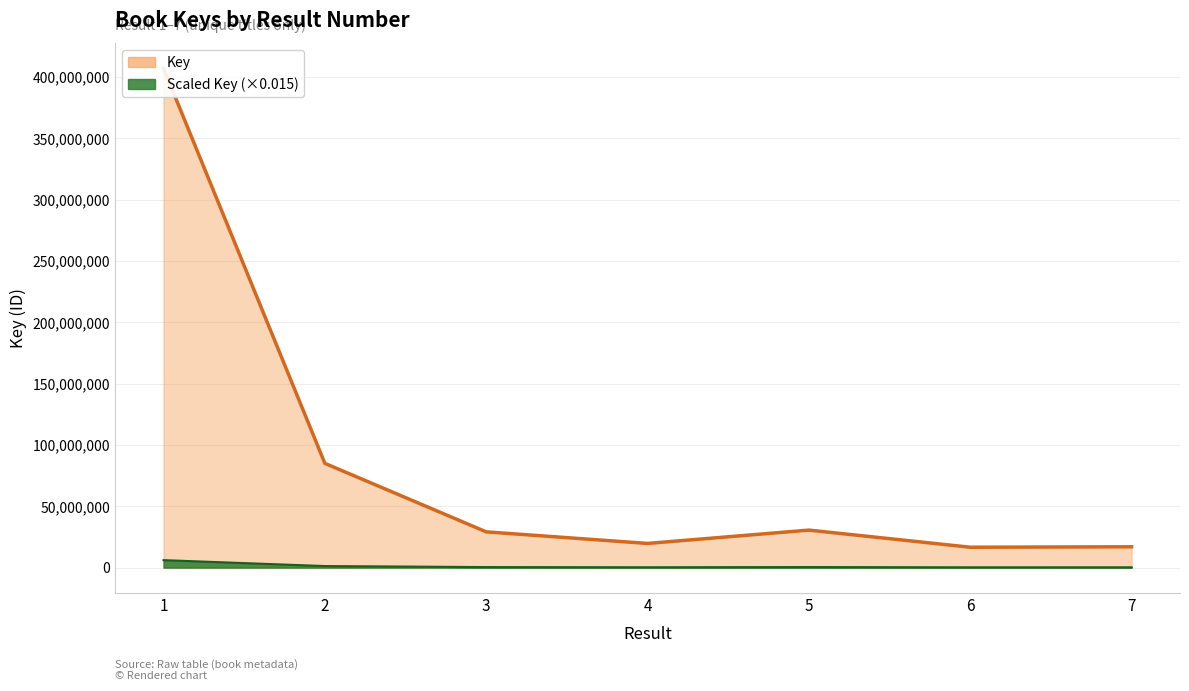

True or false: the data has more than 1 interior local peaks.

False